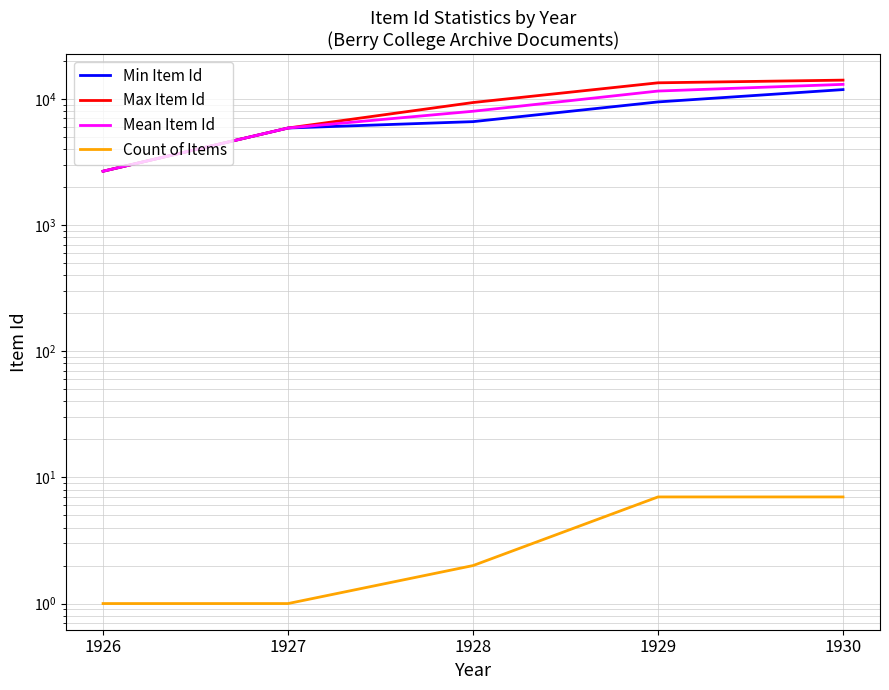

At which category is the sum across all series the highest?

1930